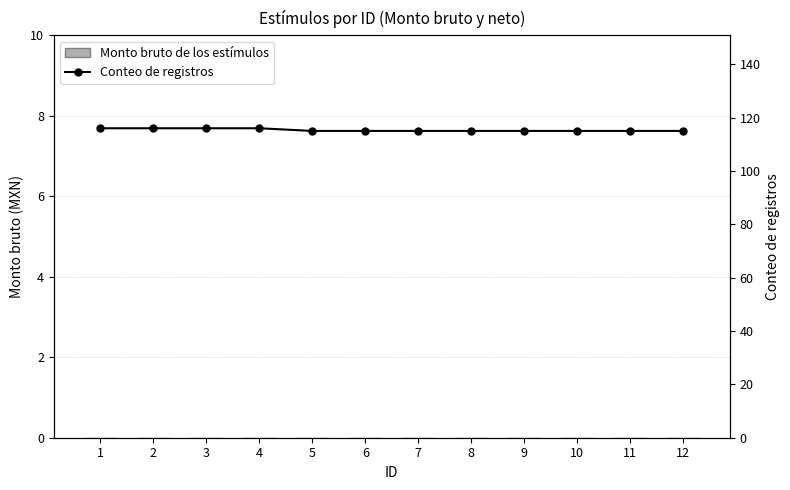

Reading left to right, what are all the values shown in this chart?

Monto bruto de los estímulos: 1=0	2=0	3=0	4=0	5=0	6=0	7=0	8=0	9=0	10=0	11=0	12=0
Conteo de registros: 1=116	2=116	3=116	4=116	5=115	6=115	7=115	8=115	9=115	10=115	11=115	12=115